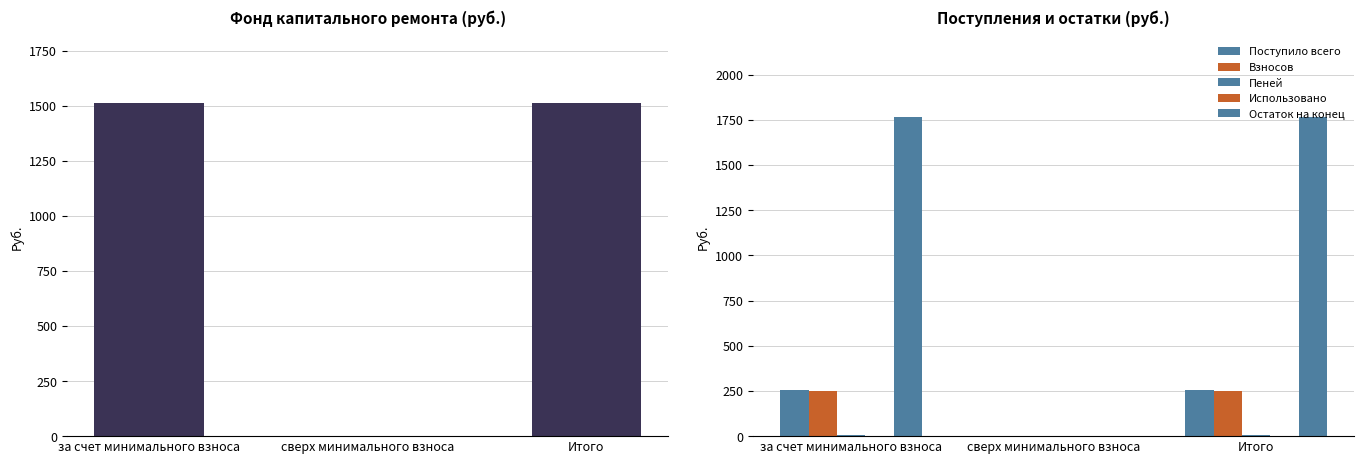

How many bars are there in total?

18